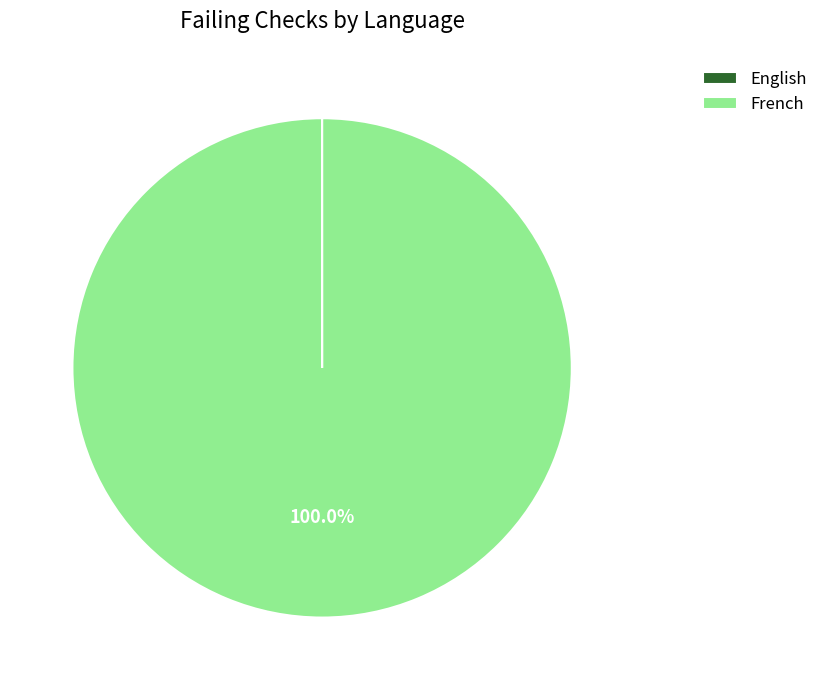

Which slice is the largest?

French